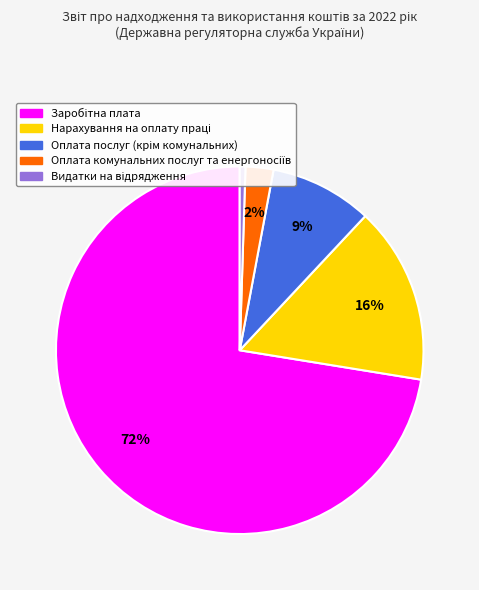

Is there any slice that represents more than half of the pie?

Yes